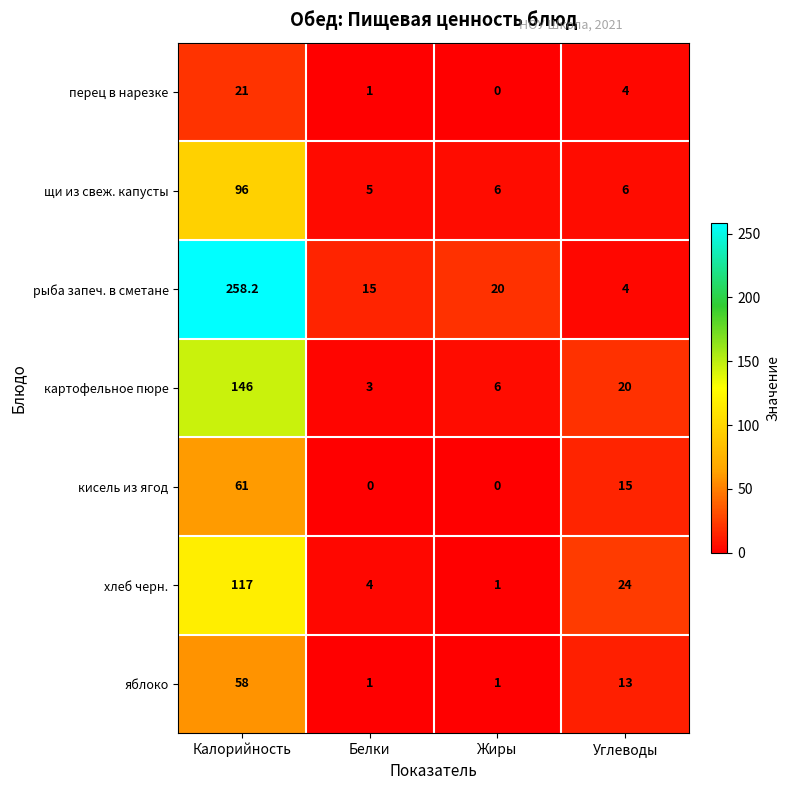

What is the minimum value for щи из свеж. капусты?

5.0